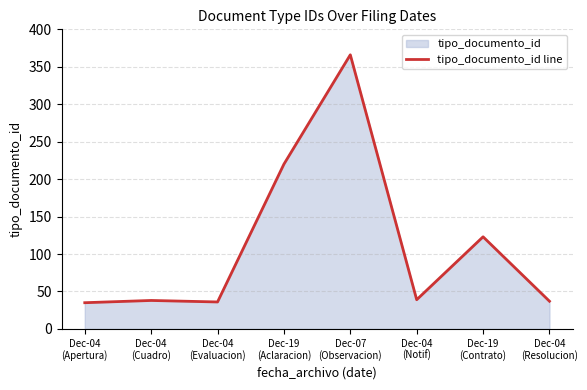

What value does the data have at Dec-04
(Notif), to the nearest 5?

40